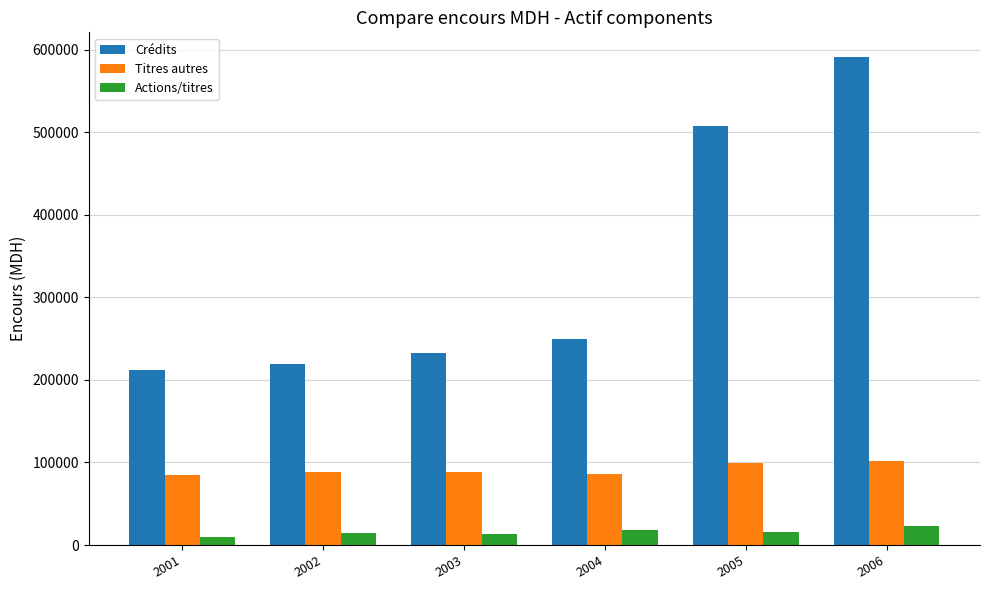

Where does the Crédits series first go above 249593?

2004